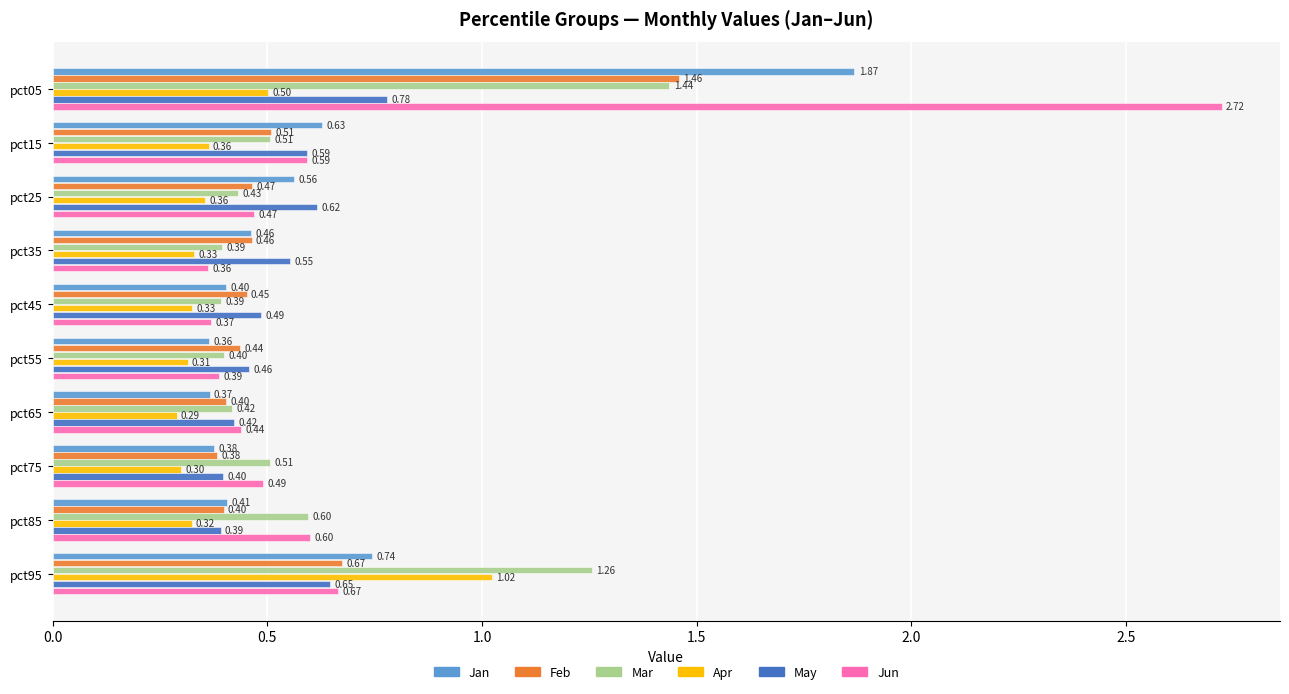

Which series has the largest total across all categories?

Jun